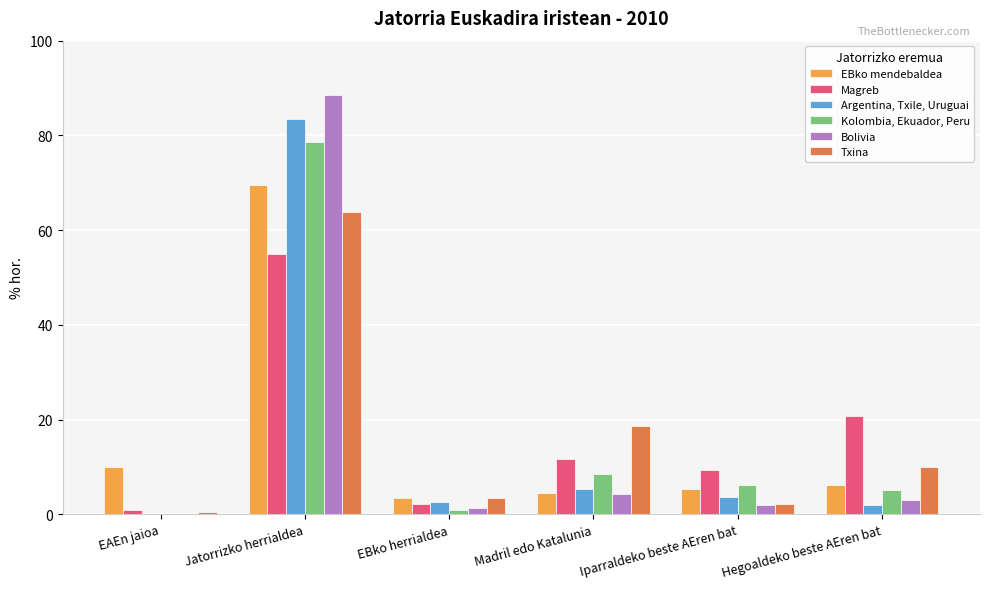

Reading left to right, transcribe all the data shown in this chart.

EBko mendebaldea: 9.9	69.6	3.5	4.5	5.4	6.3
Magreb: 0.9	55.0	2.3	11.6	9.4	20.8
Argentina, Txile, Uruguai: 0.0	83.4	2.6	5.3	3.7	1.9
Kolombia, Ekuador, Peru: 0.0	78.5	0.9	8.4	6.3	5.2
Bolivia: 0.0	88.5	1.3	4.3	1.9	3.0
Txina: 0.4	63.9	3.5	18.6	2.1	10.0